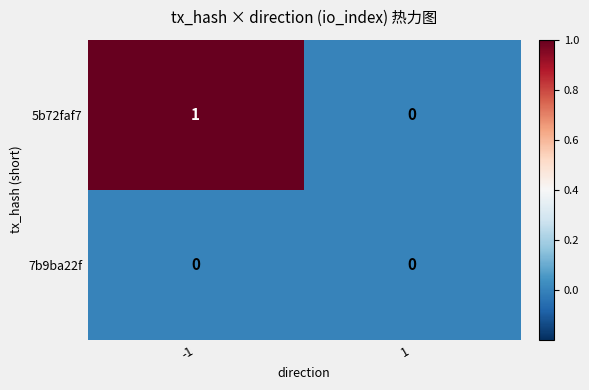

Reading left to right, transcribe all the data shown in this chart.

5b72faf7: 1	0
7b9ba22f: 0	0